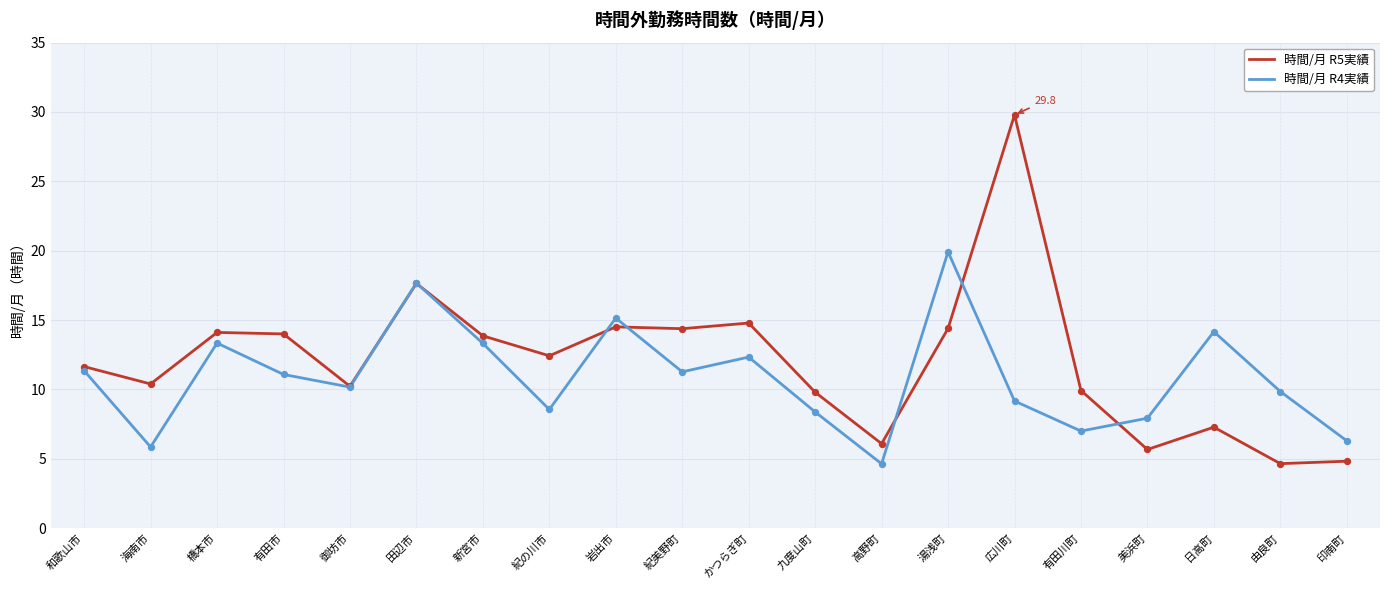

Is the value of 時間/月 R5実績 at 日高町 greater than the value of 時間/月 R4実績 at 有田市?

No